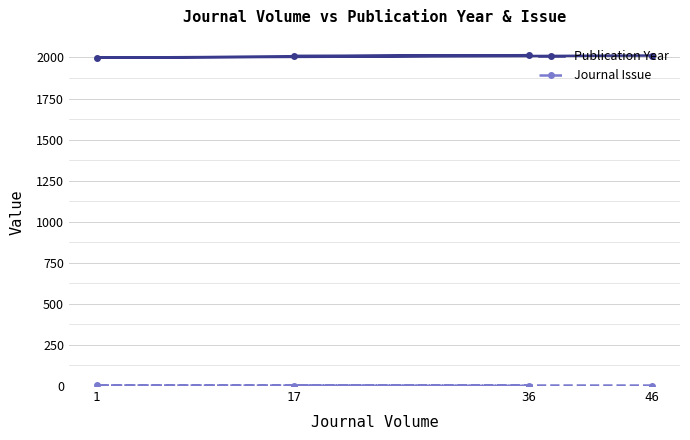

What is the difference between the Publication Year values at 17 and 46?

2